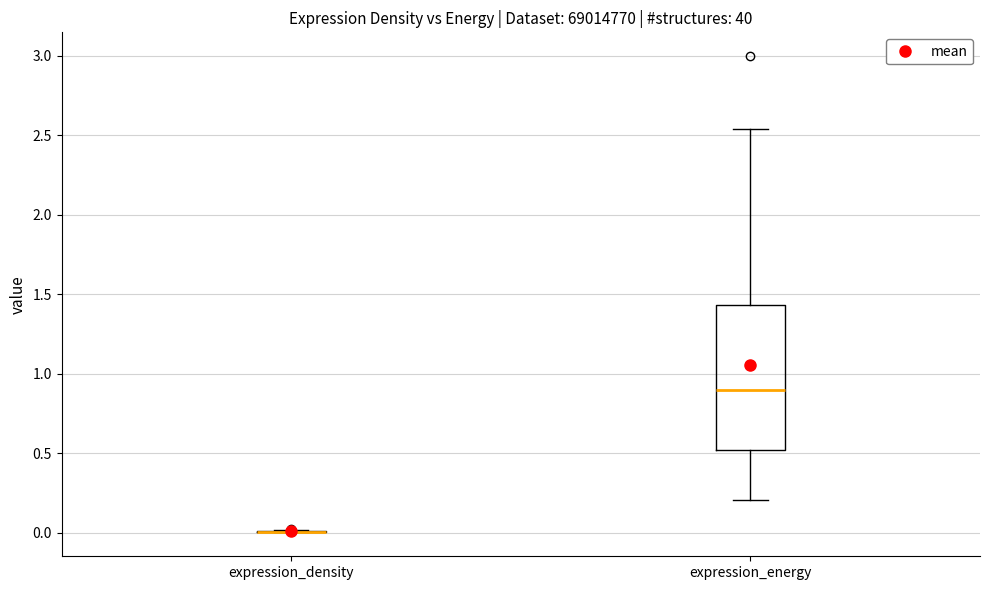

Reading left to right, transcribe this box plot: for each box, give where its median line is, the range the box spans, and where its two whiskers end, as read against the y-axis. The values are not printed on the chart, so give them approximately, as read against the axis.

expression_density: box collapsed to a line at 0.00, whiskers 0.00 to 0.00
expression_energy: median 0.90, box 0.50 to 1.45, whiskers 0.20 to 2.55